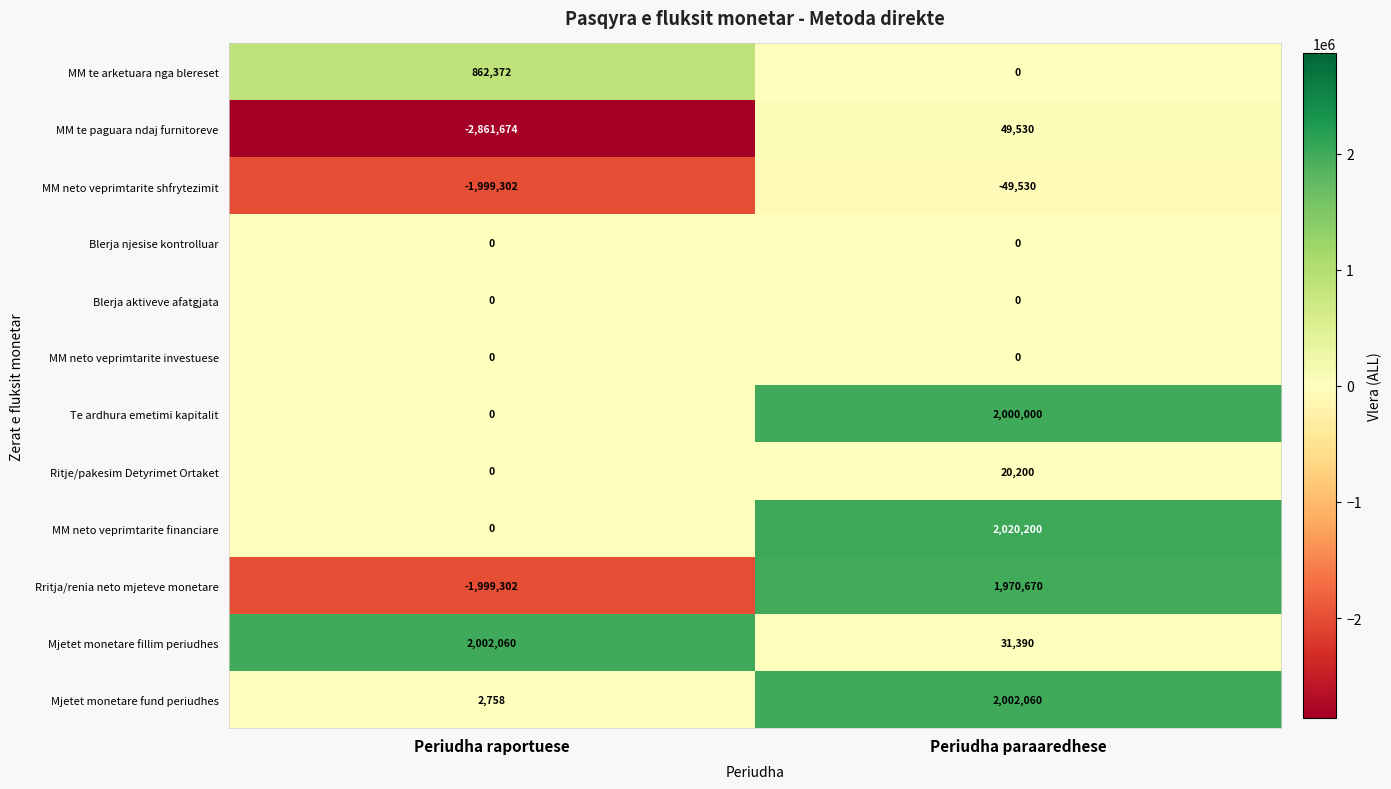

What is the average value of the Mjetet monetare fillim periudhes series?

1016725